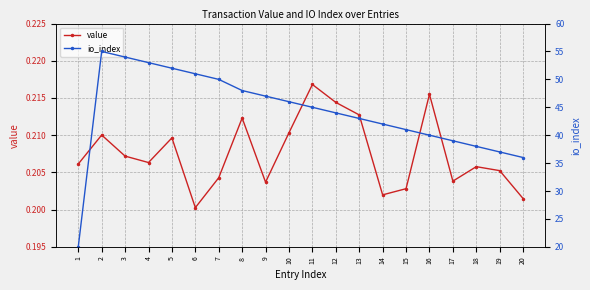

True or false: io_index and value intersect in this chart.

False